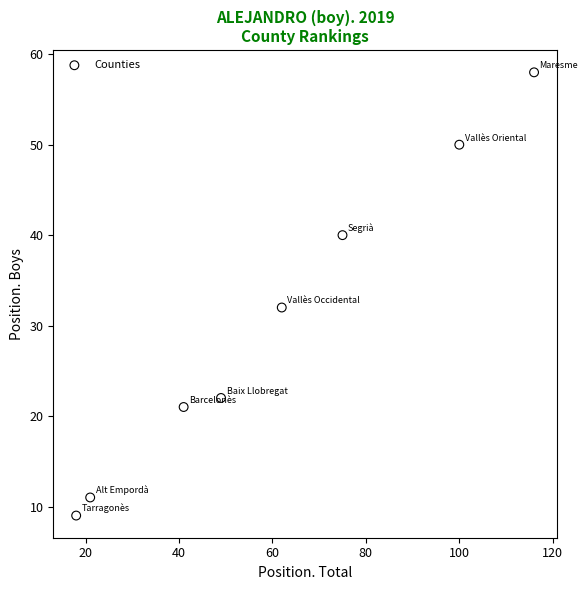

What Y value in the scatter plot is closest to 33?

32